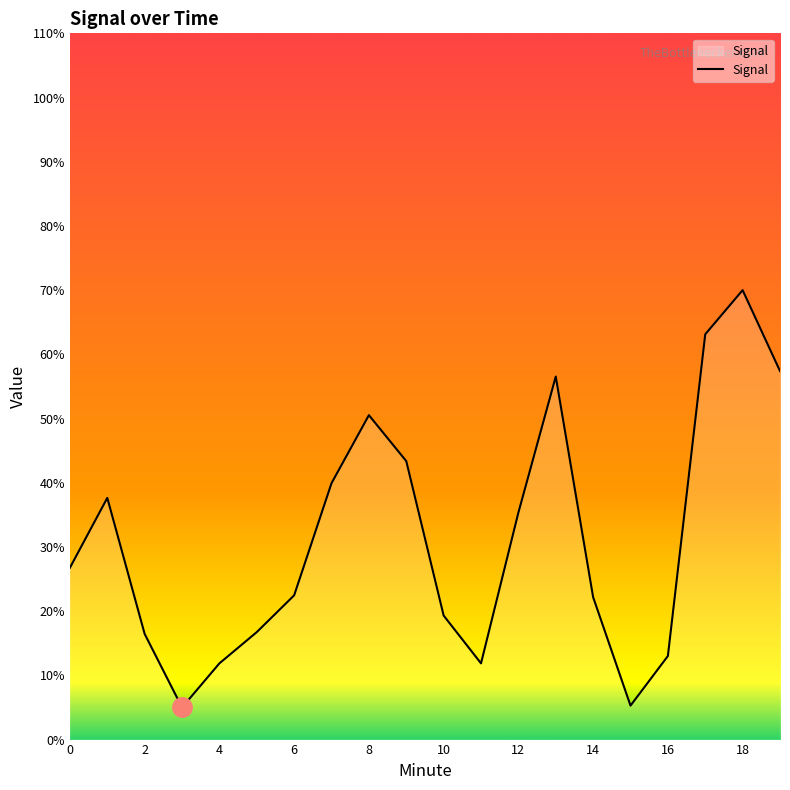

What is the minimum value shown in the chart?

5.0